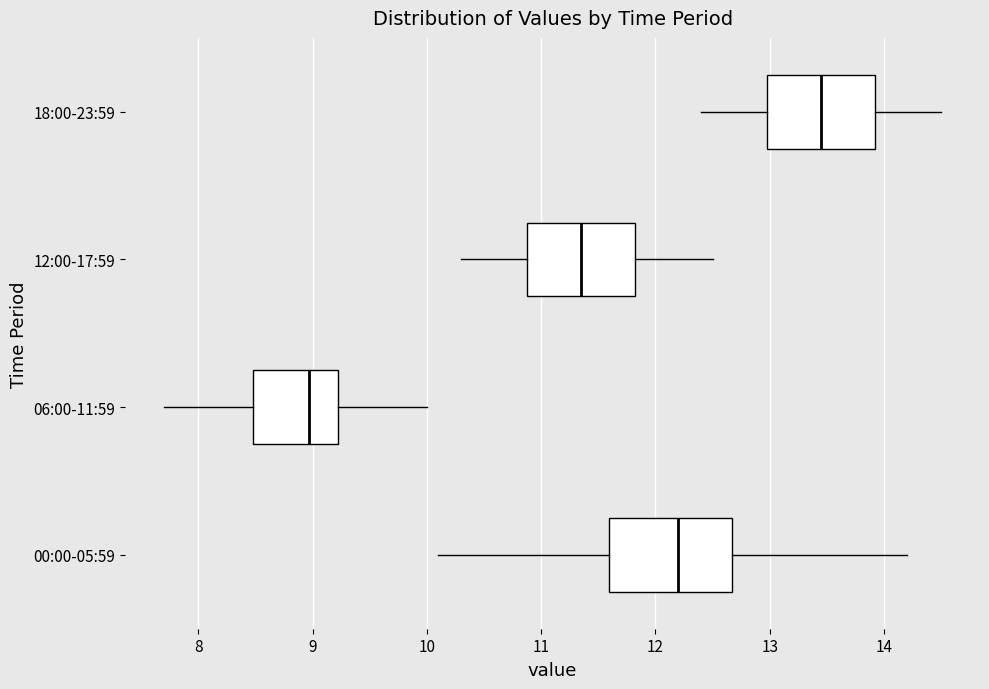

Which box is the widest, from its left edge to its right edge?

00:00-05:59